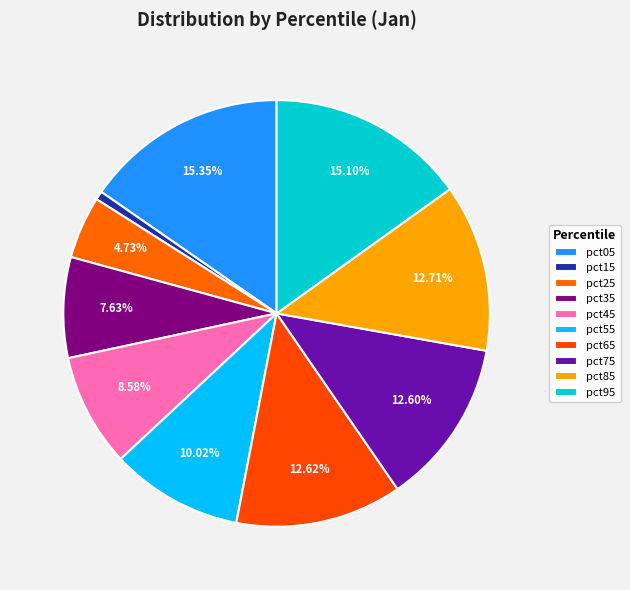

Count the number of slices in the pie.

10